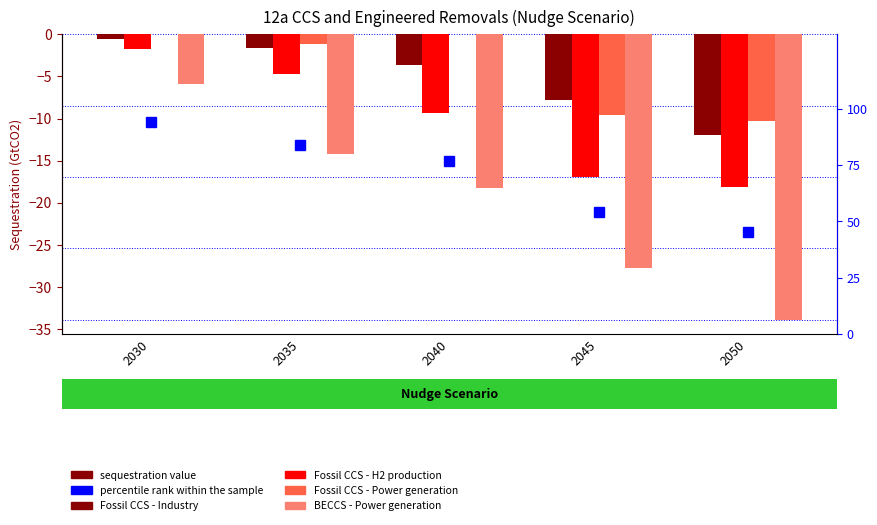

Count the number of data series in this chart.

5